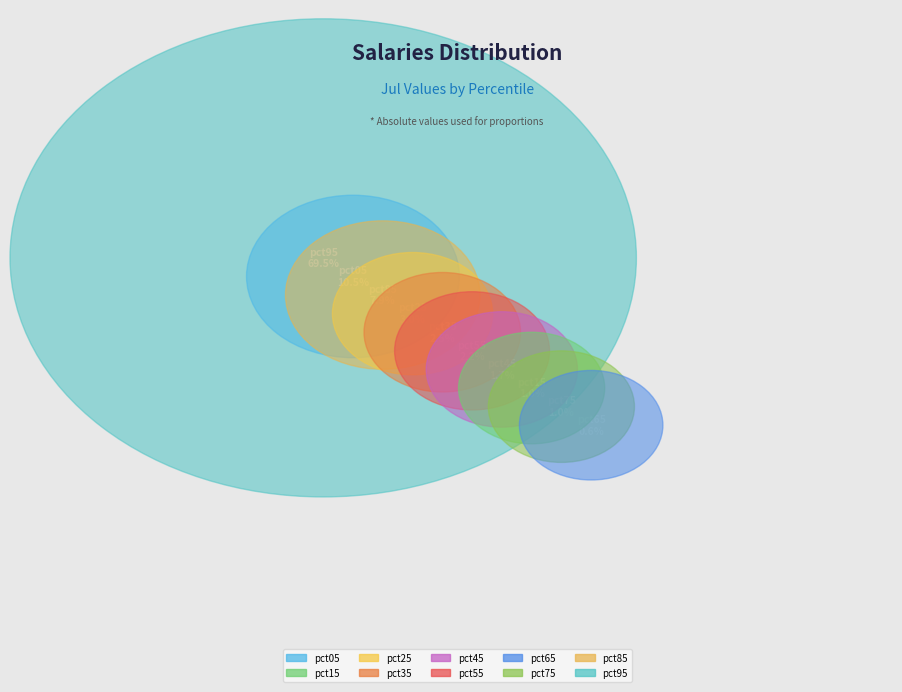

How many slices are in this pie chart?

10